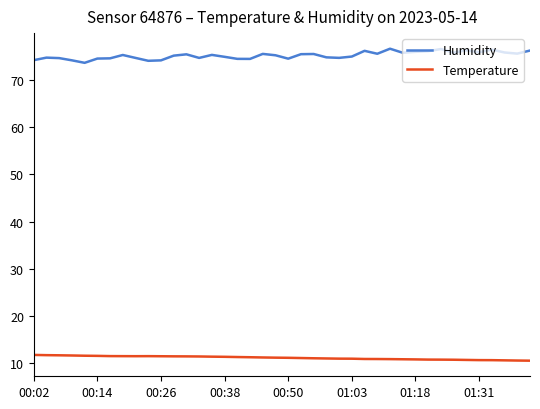

What is the lowest value of the Humidity series?

73.7